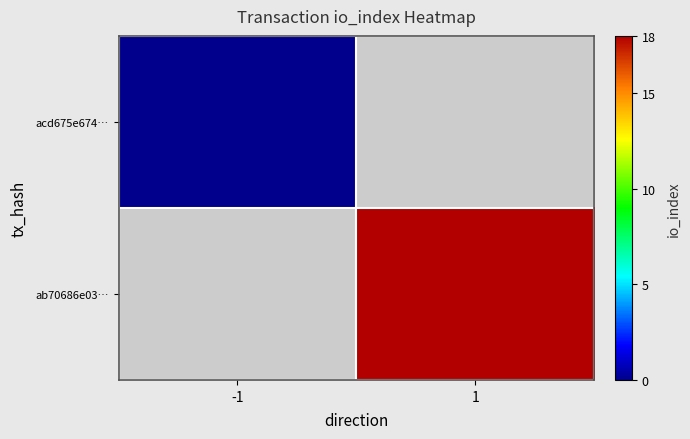

At how many categories does at least one series exceed 2?

1